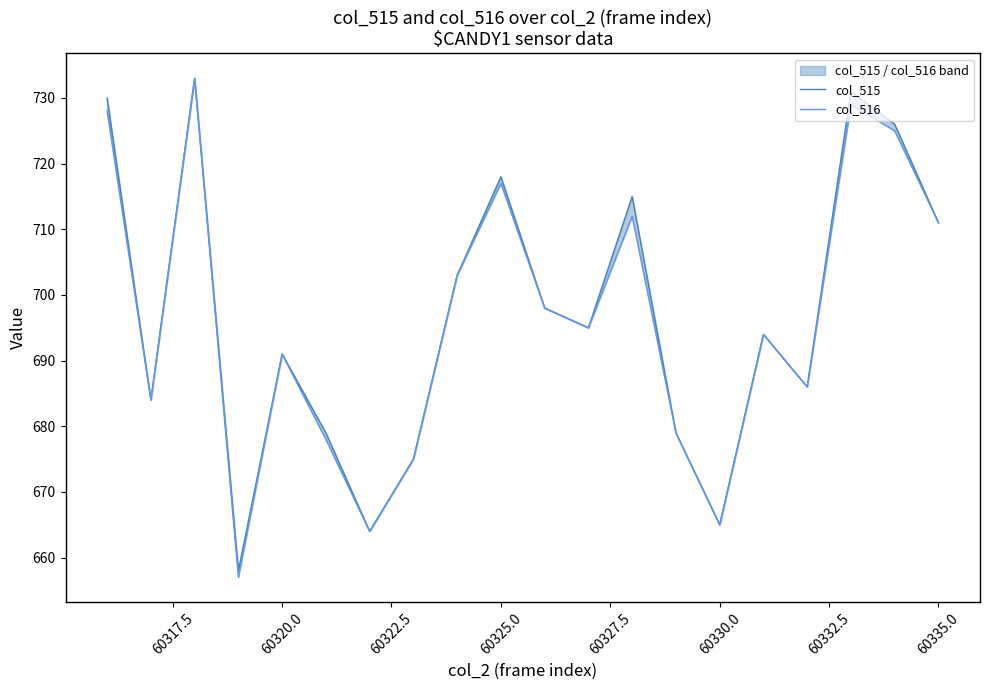

What is the maximum value shown in the chart?

733